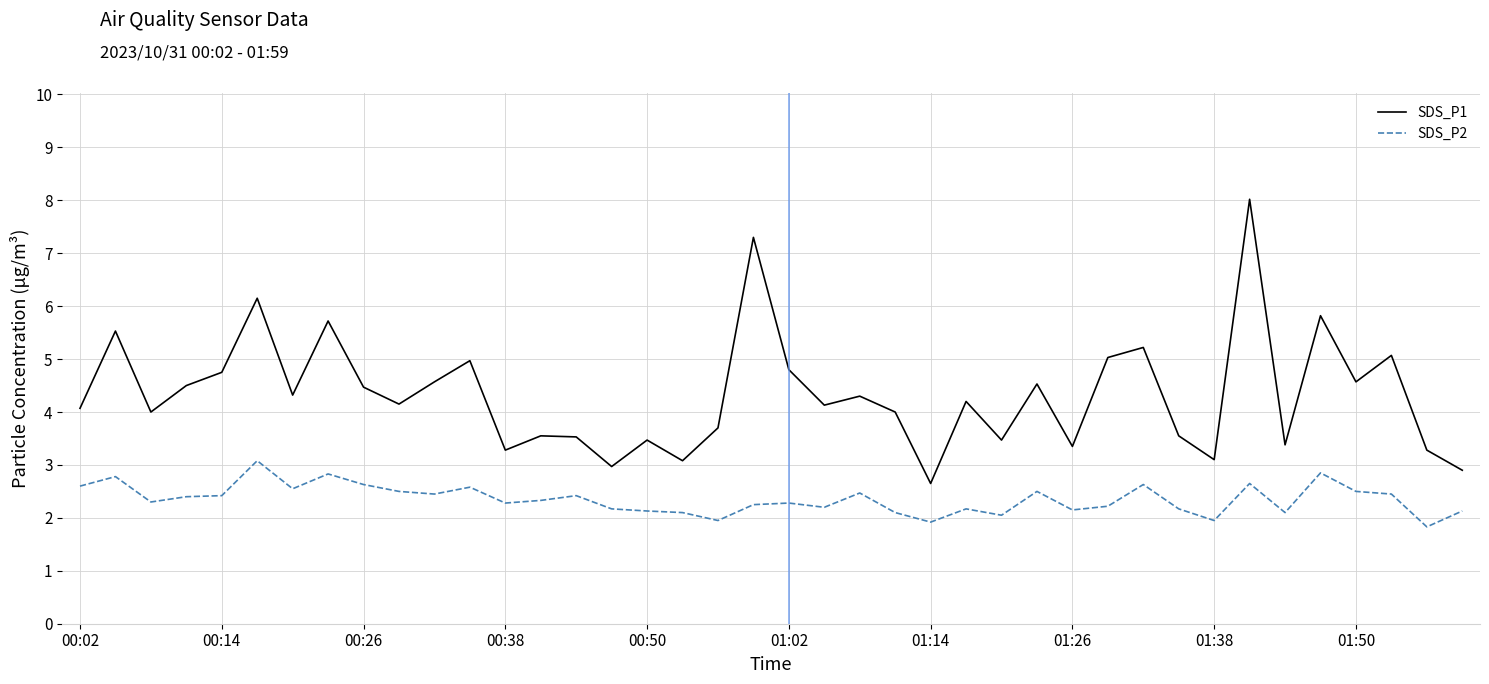

Which series has the largest total across all categories?

SDS_P1